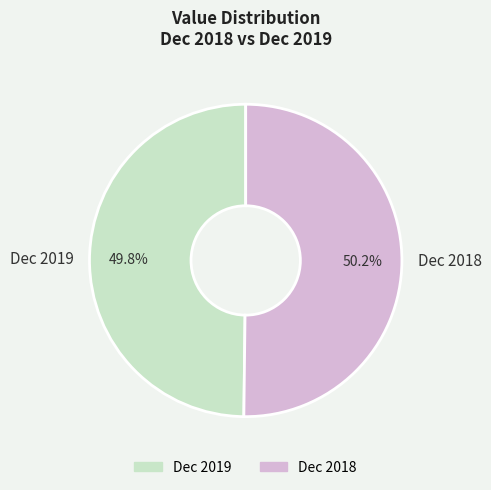

What is the ratio of the value at Dec 2018 to the value at Dec 2019?

1.0